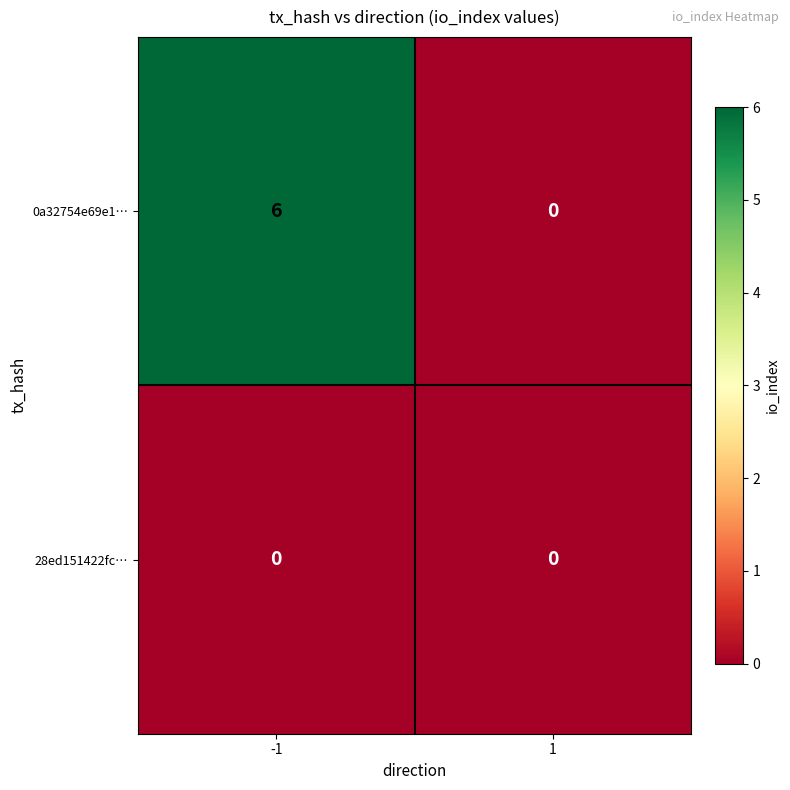

At -1, list the series in order from largest to smallest.

0a32754e69e1…, 28ed151422fc…